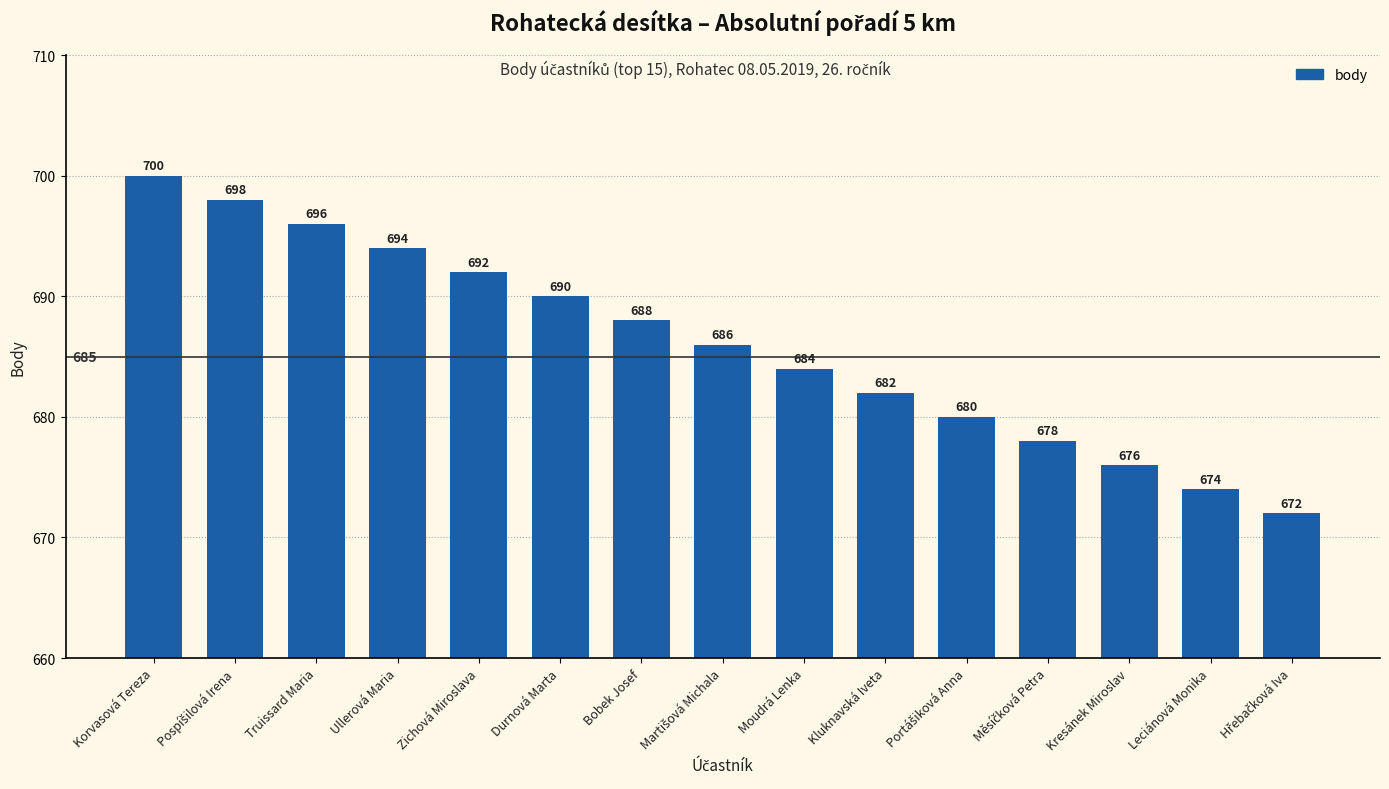

True or false: the data shows 991 at Bobek Josef.

False